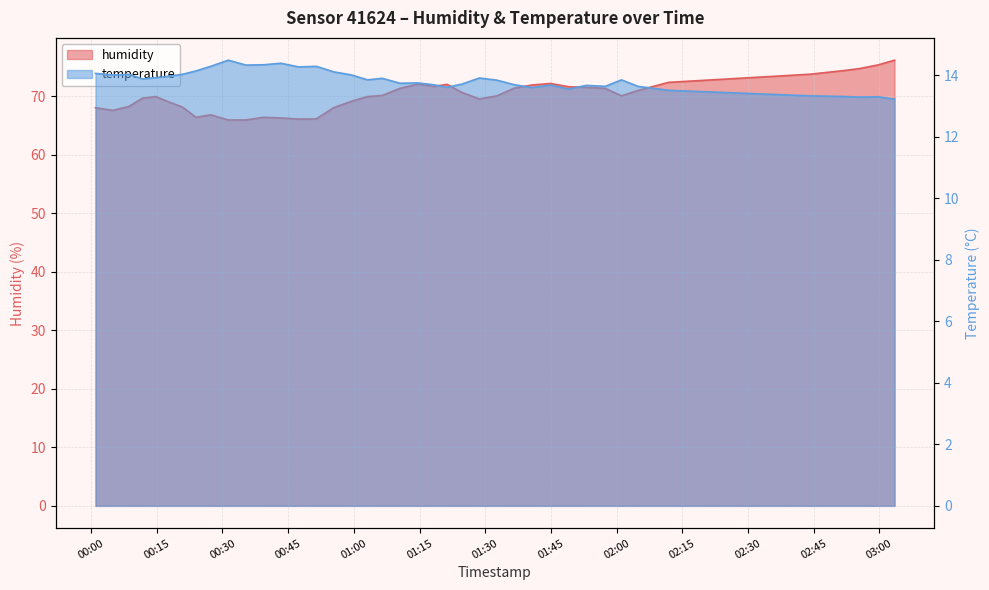

True or false: humidity and temperature cross at least once.

False